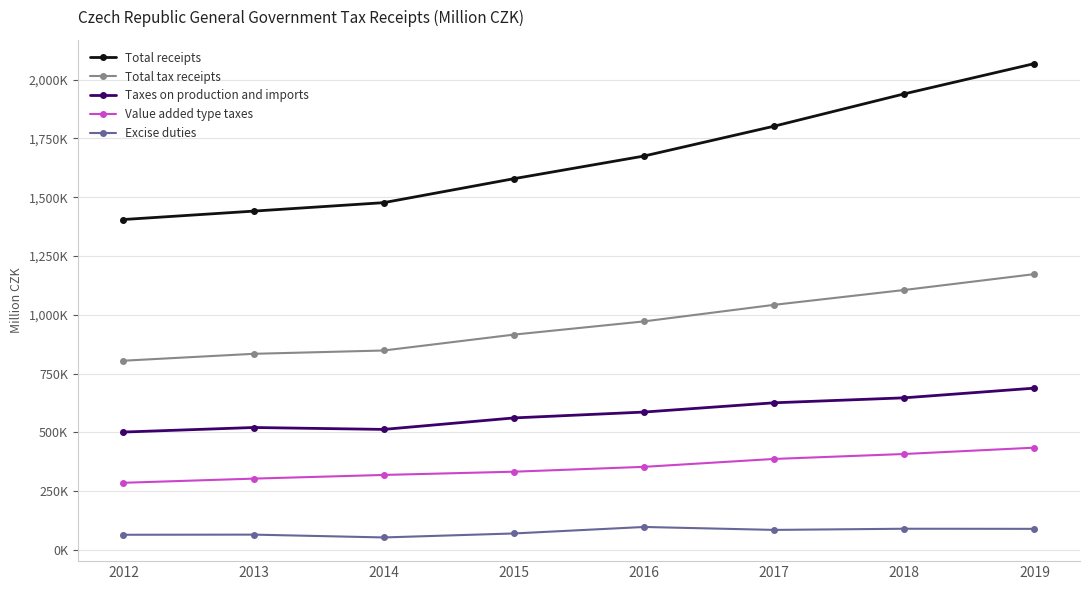

True or false: Excise duties and Total tax receipts intersect in this chart.

False